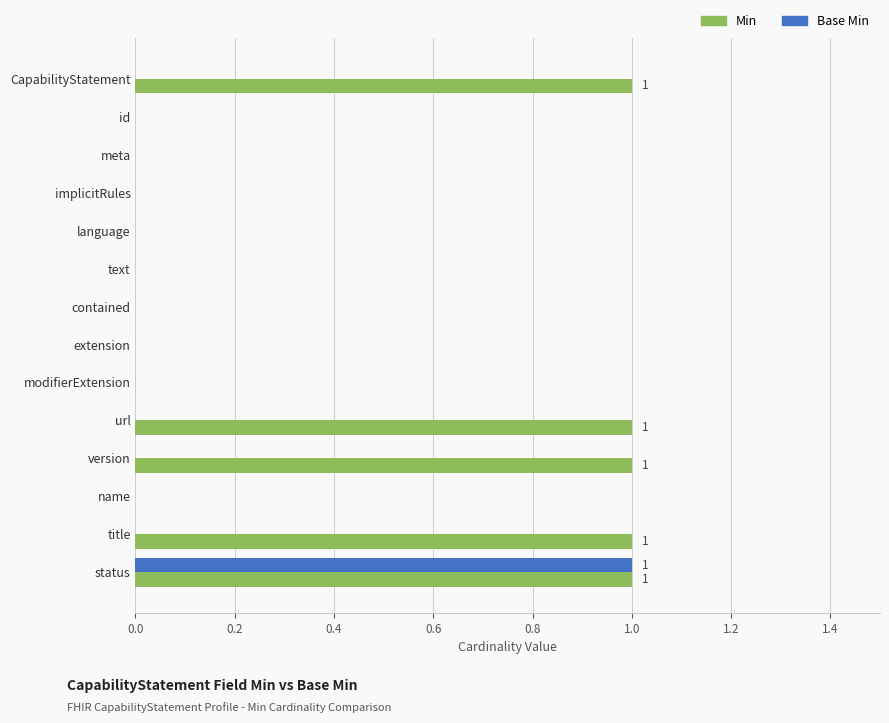

Is the value of Base Min at status greater than the value of Min at id?

Yes